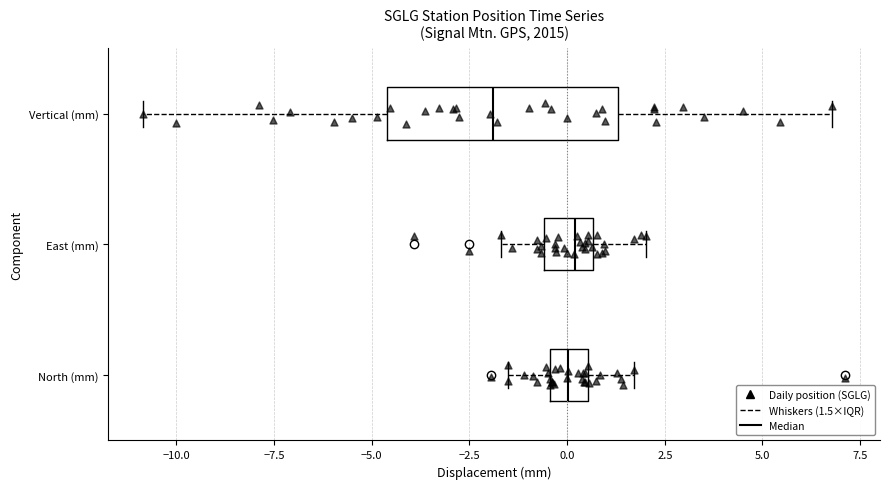

Reading bottom to top, transcribe this box plot: for each box, give where its median line is, the range the box spans, and where its two whiskers end, as read against the x-axis. The values are not printed on the chart, so give them approximately, as read against the axis.

North (mm): median 0.0, box -0.5 to 0.5, whiskers -1.5 to 1.5
East (mm): median 0.0, box -0.5 to 0.5, whiskers -1.5 to 2.0
Vertical (mm): median -2.0, box -4.5 to 1.5, whiskers -11.0 to 7.0